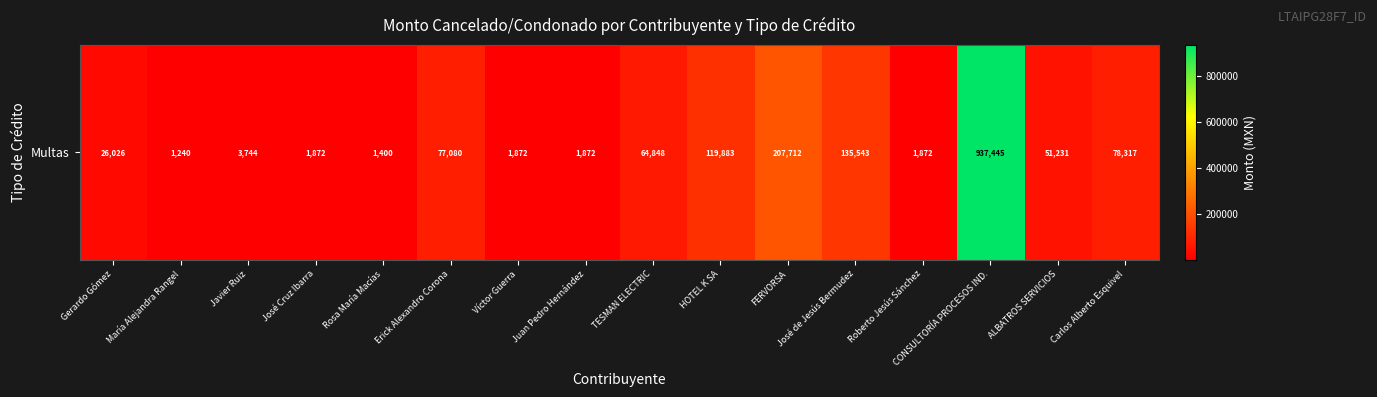

Between Víctor Guerra and María Alejandra Rangel, which is larger?

Víctor Guerra